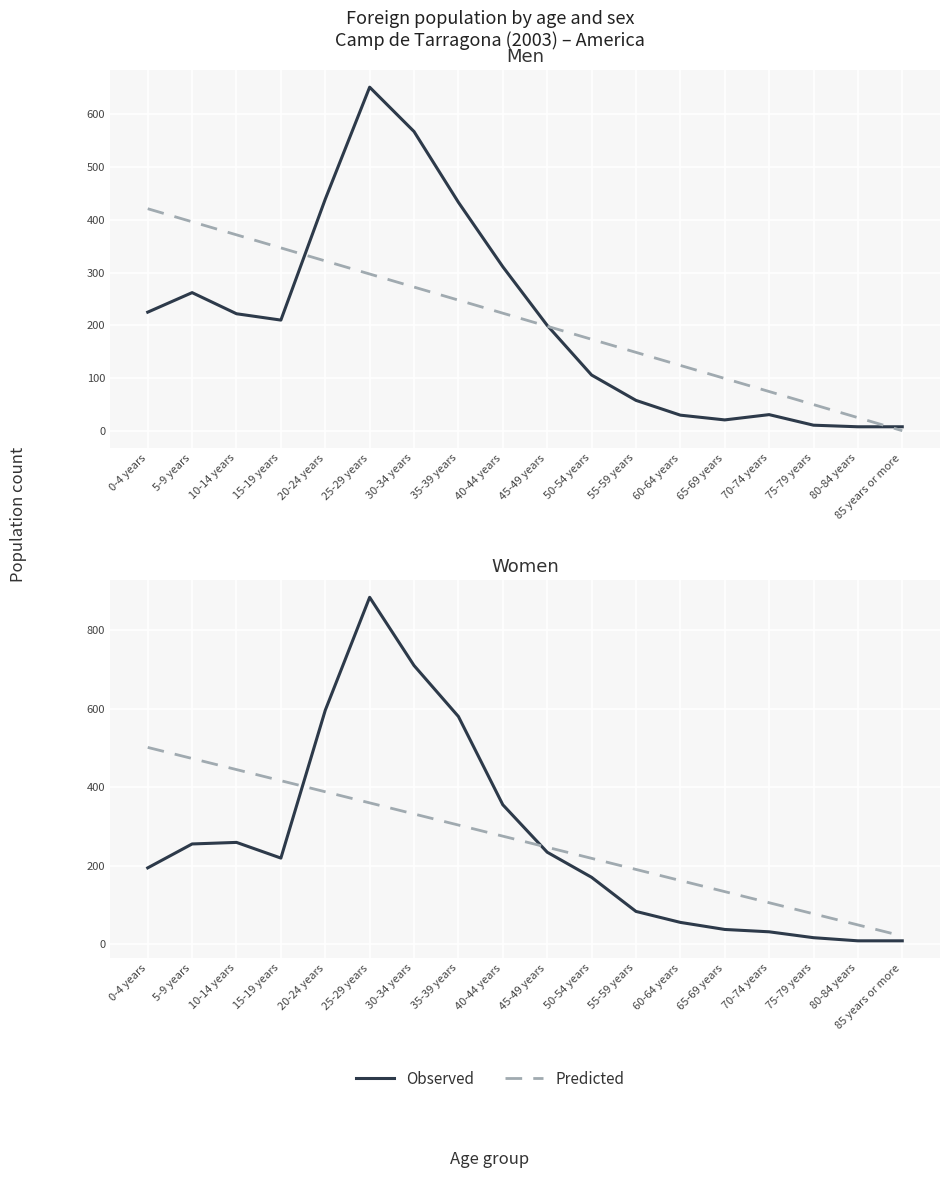

What is the difference between the second highest and minimum values in the Predicted series?

452.7